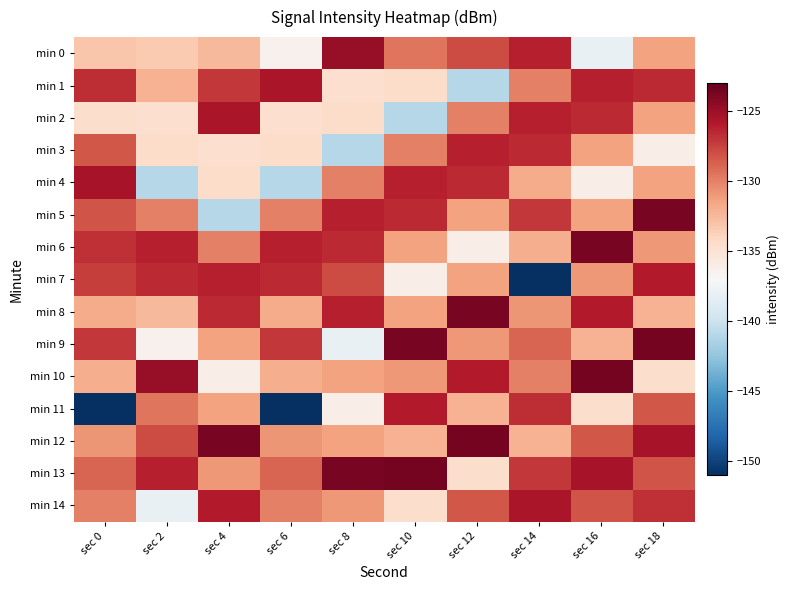

Reading left to right, extract all data points from this chart.

min 0: sec 0=-133.1	sec 2=-133.3	sec 4=-132.4	sec 6=-136.5	sec 8=-124.8	sec 10=-129.5	sec 12=-127.9	sec 14=-126.2	sec 16=-138.1	sec 18=-131.4
min 1: sec 0=-126.7	sec 2=-132.2	sec 4=-127.1	sec 6=-125.6	sec 8=-134.7	sec 10=-134.4	sec 12=-141.0	sec 14=-130.0	sec 16=-126.1	sec 18=-126.5
min 2: sec 0=-134.6	sec 2=-134.7	sec 4=-125.6	sec 6=-134.7	sec 8=-134.4	sec 10=-141.0	sec 12=-130.0	sec 14=-126.1	sec 16=-126.5	sec 18=-131.4
min 3: sec 0=-128.3	sec 2=-134.4	sec 4=-134.7	sec 6=-134.4	sec 8=-141.0	sec 10=-130.0	sec 12=-126.1	sec 14=-126.5	sec 16=-131.4	sec 18=-136.1
min 4: sec 0=-125.4	sec 2=-141.0	sec 4=-134.4	sec 6=-141.0	sec 8=-130.0	sec 10=-126.1	sec 12=-126.5	sec 14=-131.8	sec 16=-136.1	sec 18=-131.3
min 5: sec 0=-128.2	sec 2=-130.0	sec 4=-141.0	sec 6=-130.0	sec 8=-126.1	sec 10=-126.5	sec 12=-131.4	sec 14=-127.1	sec 16=-131.3	sec 18=-123.7
min 6: sec 0=-126.8	sec 2=-126.1	sec 4=-130.0	sec 6=-126.1	sec 8=-126.5	sec 10=-131.4	sec 12=-136.1	sec 14=-131.9	sec 16=-123.7	sec 18=-130.9
min 7: sec 0=-127.3	sec 2=-126.5	sec 4=-126.1	sec 6=-126.5	sec 8=-127.9	sec 10=-136.1	sec 12=-131.3	sec 14=-151.4	sec 16=-130.9	sec 18=-125.9
min 8: sec 0=-131.8	sec 2=-132.4	sec 4=-126.5	sec 6=-131.8	sec 8=-126.2	sec 10=-131.3	sec 12=-123.7	sec 14=-130.9	sec 16=-125.9	sec 18=-132.2
min 9: sec 0=-127.1	sec 2=-136.5	sec 4=-131.4	sec 6=-127.1	sec 8=-138.1	sec 10=-123.7	sec 12=-130.9	sec 14=-128.9	sec 16=-132.2	sec 18=-123.6
min 10: sec 0=-131.9	sec 2=-124.8	sec 4=-136.1	sec 6=-131.9	sec 8=-131.4	sec 10=-130.9	sec 12=-125.9	sec 14=-130.0	sec 16=-123.6	sec 18=-134.6
min 11: sec 0=-151.4	sec 2=-129.5	sec 4=-131.3	sec 6=-151.4	sec 8=-136.1	sec 10=-125.9	sec 12=-132.2	sec 14=-126.7	sec 16=-134.6	sec 18=-128.3
min 12: sec 0=-130.9	sec 2=-127.9	sec 4=-123.7	sec 6=-130.9	sec 8=-131.3	sec 10=-132.2	sec 12=-123.6	sec 14=-132.2	sec 16=-128.3	sec 18=-125.4
min 13: sec 0=-128.9	sec 2=-126.2	sec 4=-130.9	sec 6=-128.9	sec 8=-123.7	sec 10=-123.6	sec 12=-134.6	sec 14=-127.1	sec 16=-125.4	sec 18=-128.2
min 14: sec 0=-130.0	sec 2=-138.1	sec 4=-125.9	sec 6=-130.0	sec 8=-130.9	sec 10=-134.6	sec 12=-128.3	sec 14=-125.6	sec 16=-128.2	sec 18=-126.8